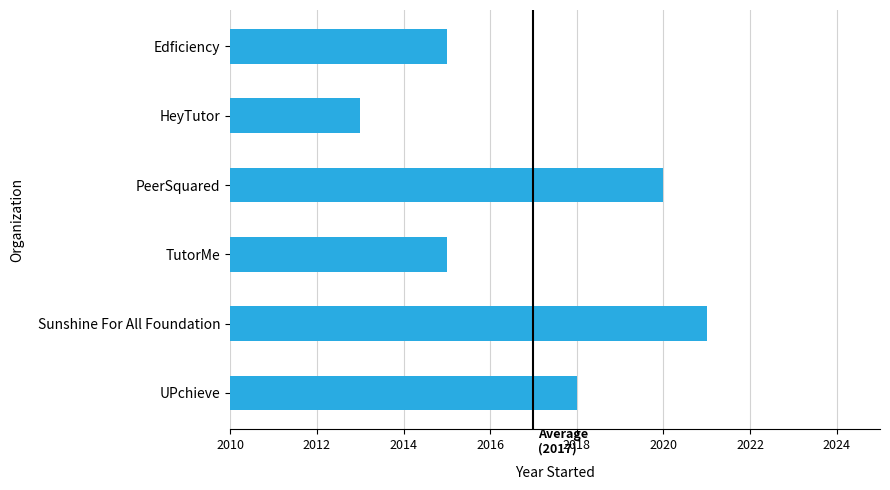

What is the sum of all values?

12102